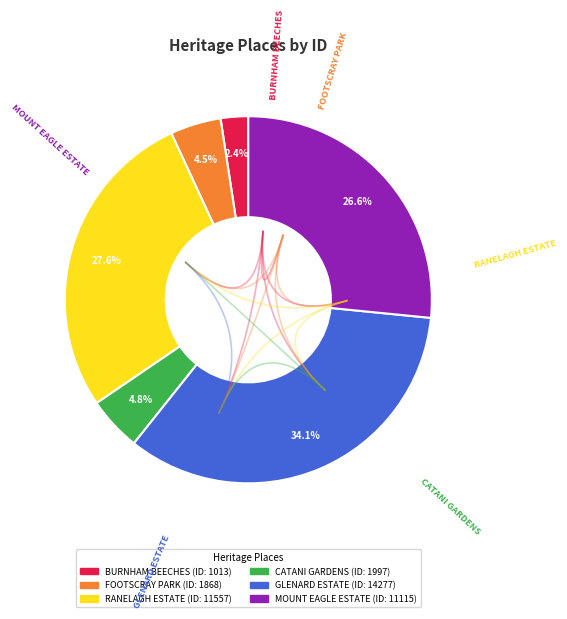

True or false: FOOTSCRAY PARK accounts for 19% of the total.

False